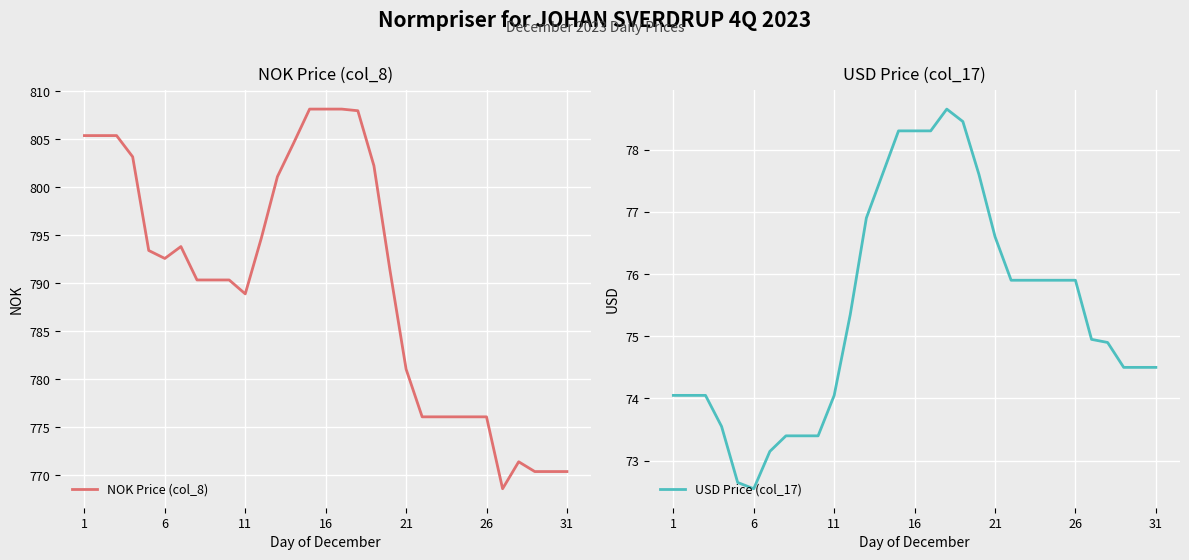

Which series has the largest range (max minus min)?

NOK Price (col_8)